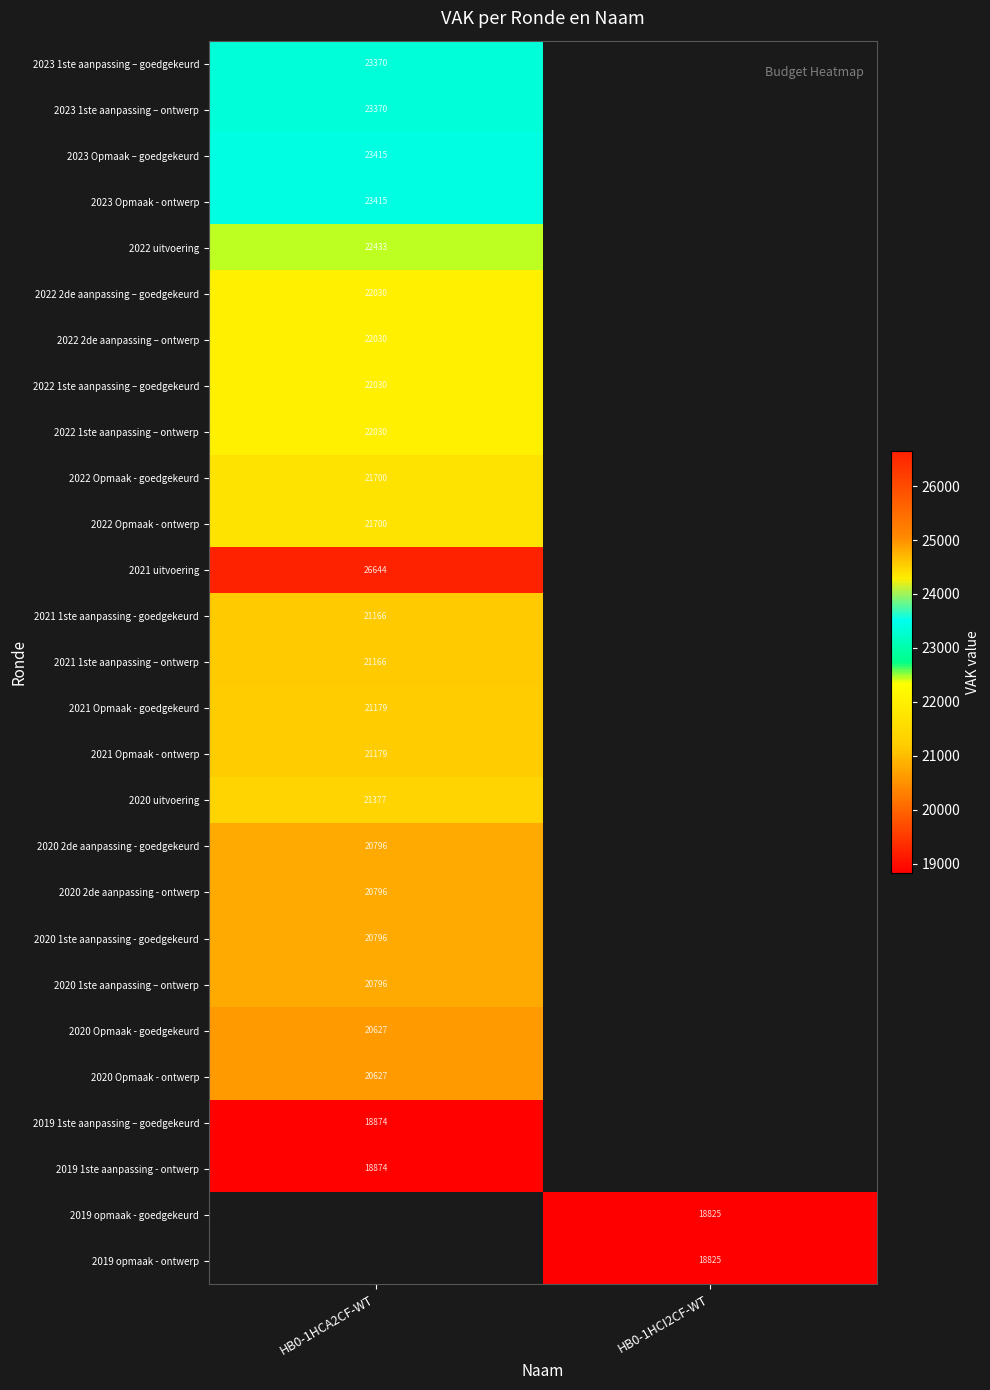

How many categories are shown in the chart?

2